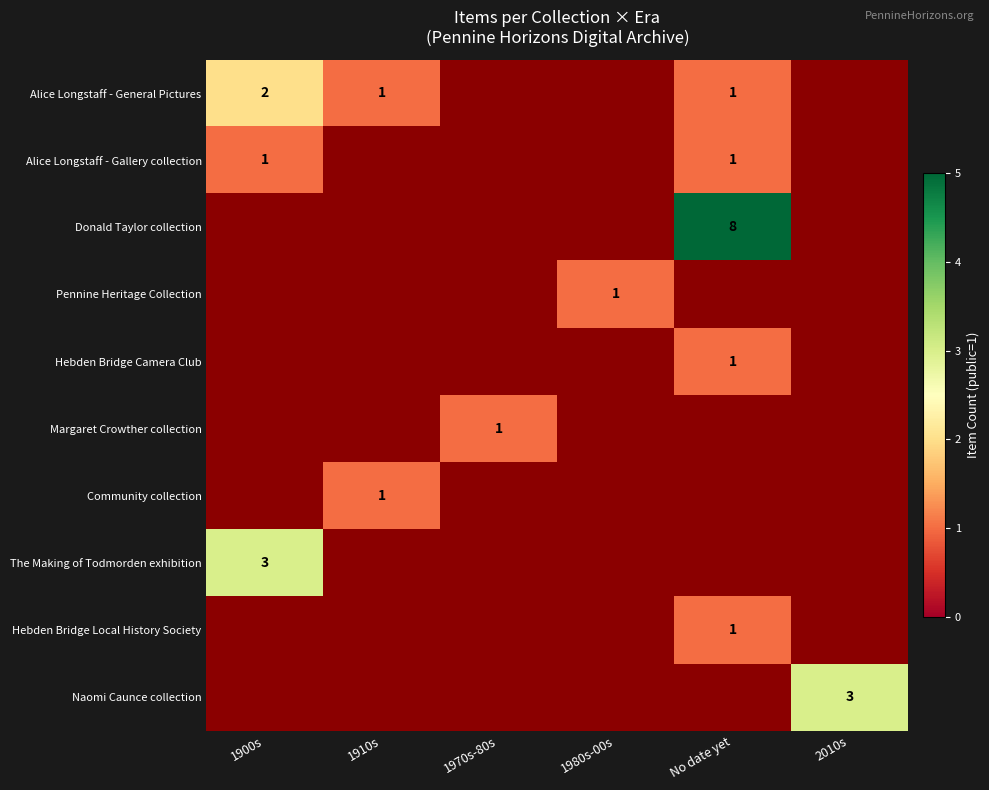

At how many categories does at least one series exceed 3?

1